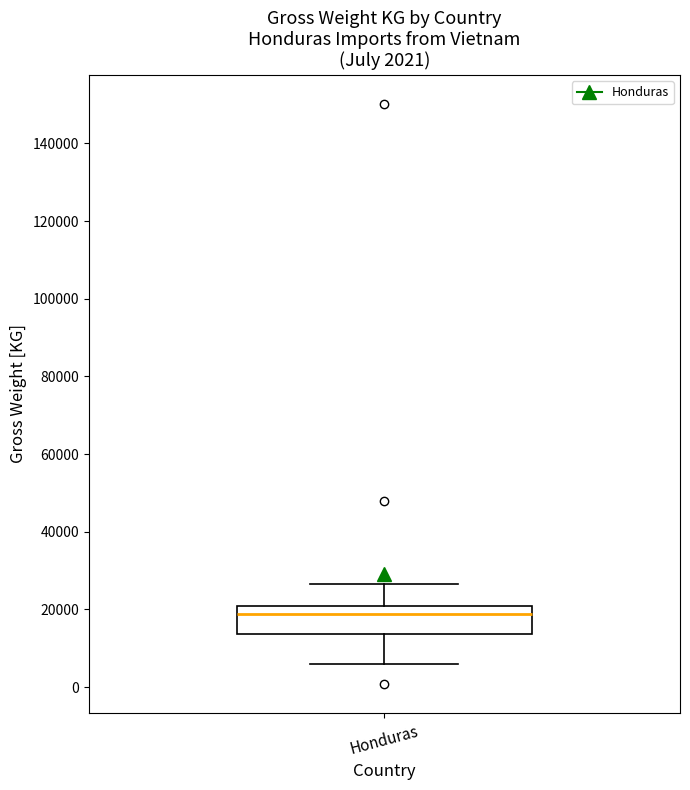

Read this box plot against the y-axis: the position of the median line, the range covered by the box, and the ends of both whiskers. The values are not printed on the chart, so give them approximately, as read against the axis.

median 18000, box 14000 to 20000, whiskers 6000 to 26000